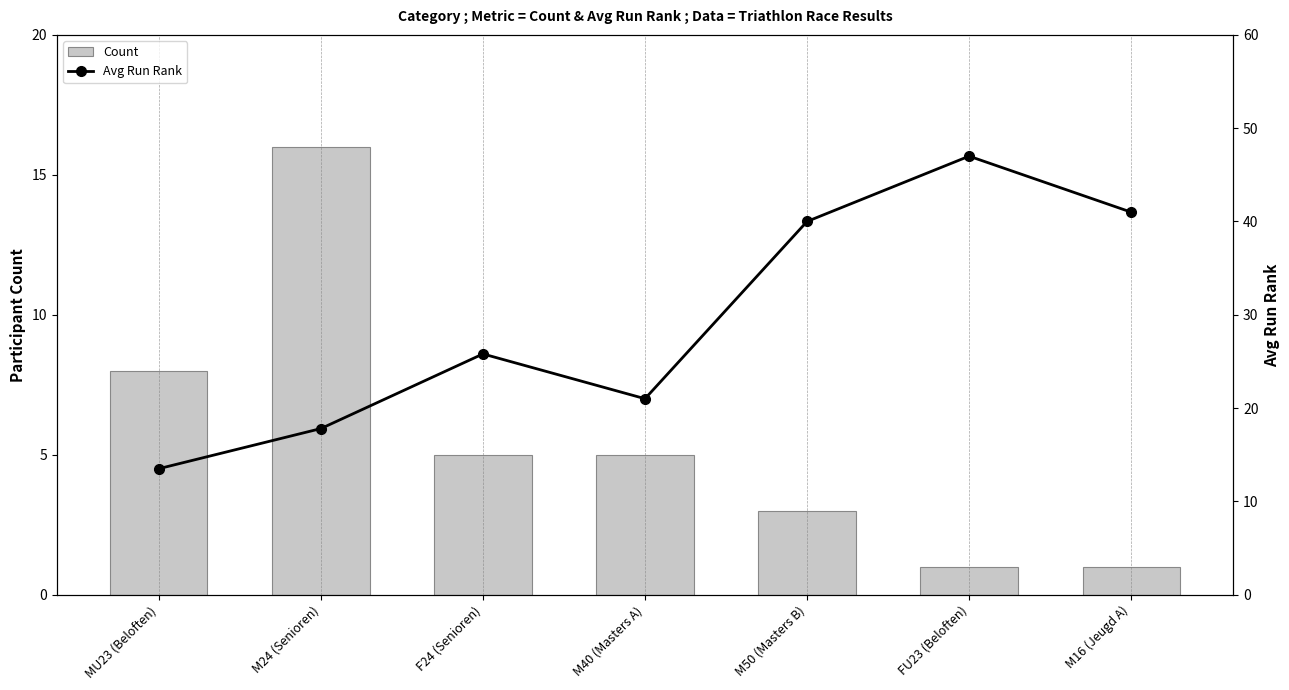

Reading left to right, what are all the values shown in this chart?

Count: MU23 (Beloften)=8.0	M24 (Senioren)=16.0	F24 (Senioren)=5.0	M40 (Masters A)=5.0	M50 (Masters B)=3.0	FU23 (Beloften)=1.0	M16 (Jeugd A)=1.0
Avg Run Rank: MU23 (Beloften)=13.5	M24 (Senioren)=17.8	F24 (Senioren)=25.8	M40 (Masters A)=21.0	M50 (Masters B)=40.0	FU23 (Beloften)=47.0	M16 (Jeugd A)=41.0